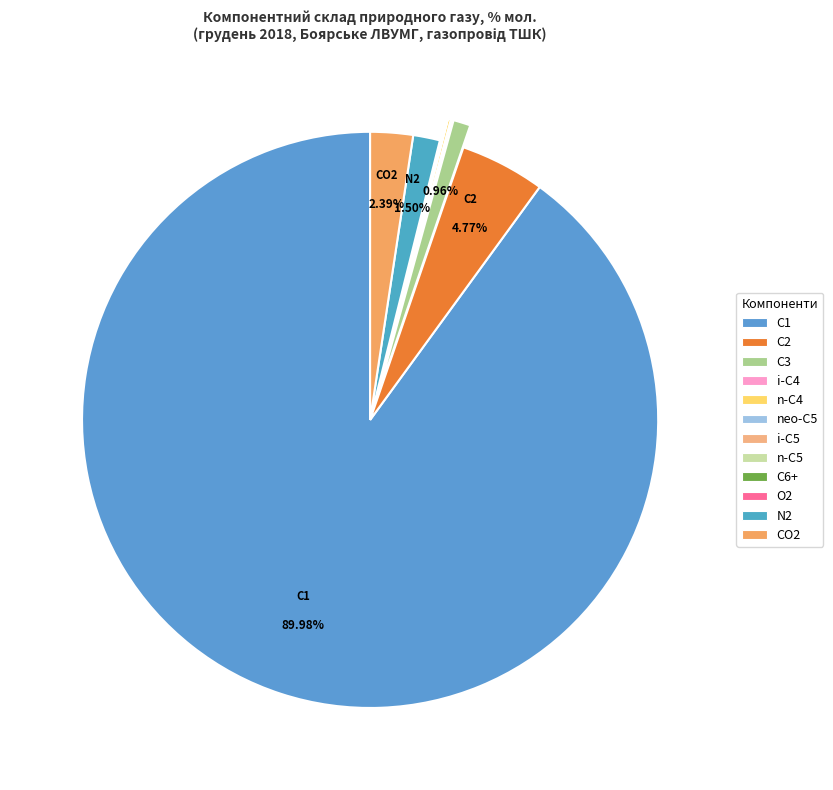

How many segments does this pie chart have?

12